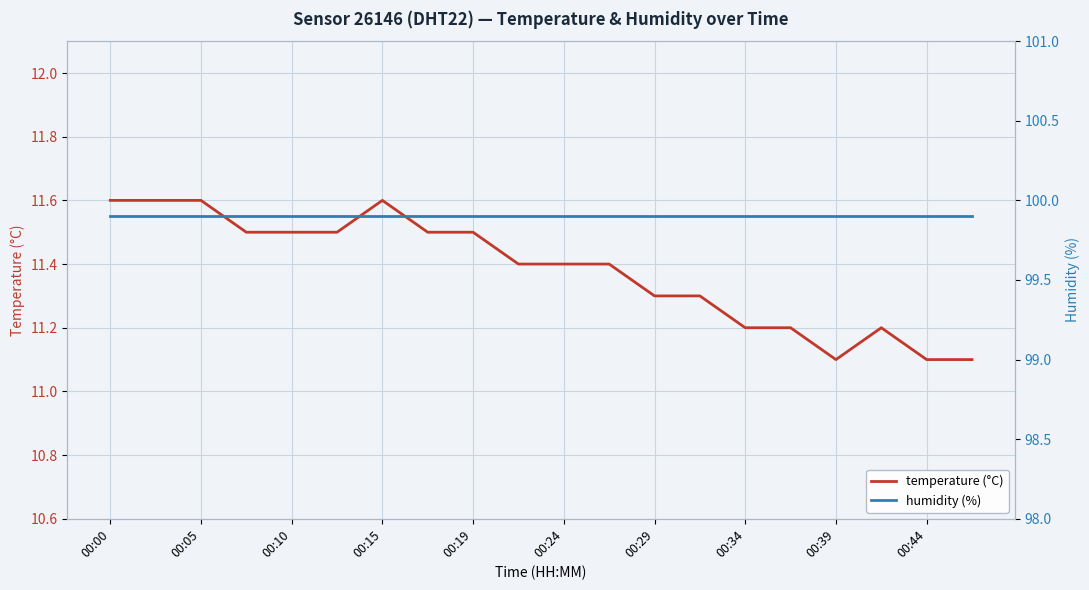

What is the lowest value of the temperature (°C) series?

11.1